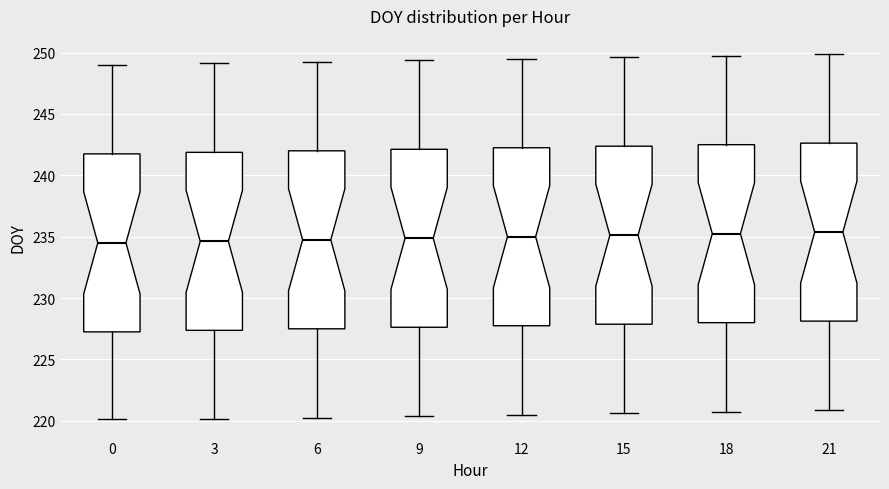

Where is the upper edge of the box at x = 6 on the y-axis? The values are not printed on the chart, so give them approximately, as read against the axis.

242.0